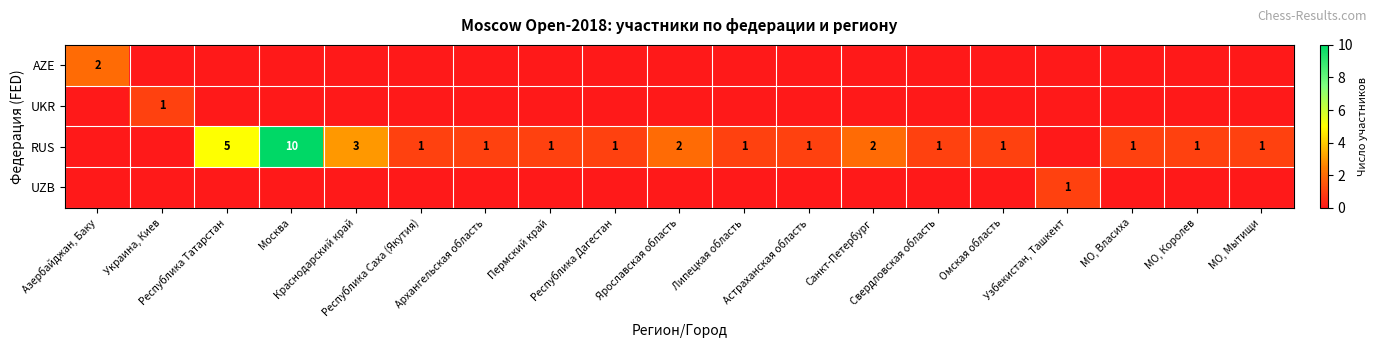

Rank the categories by AZE value from lowest to highest.

Украина, Киев, Республика Татарстан, Москва, Краснодарский край, Республика Саха (Якутия), Архангельская область, Пермский край, Республика Дагестан, Ярославская область, Липецкая область, Астраханская область, Санкт-Петербург, Свердловская область, Омская область, Узбекистан, Ташкент, МО, Власиха, МО, Королев, МО, Мытищи, Азербайджан, Баку